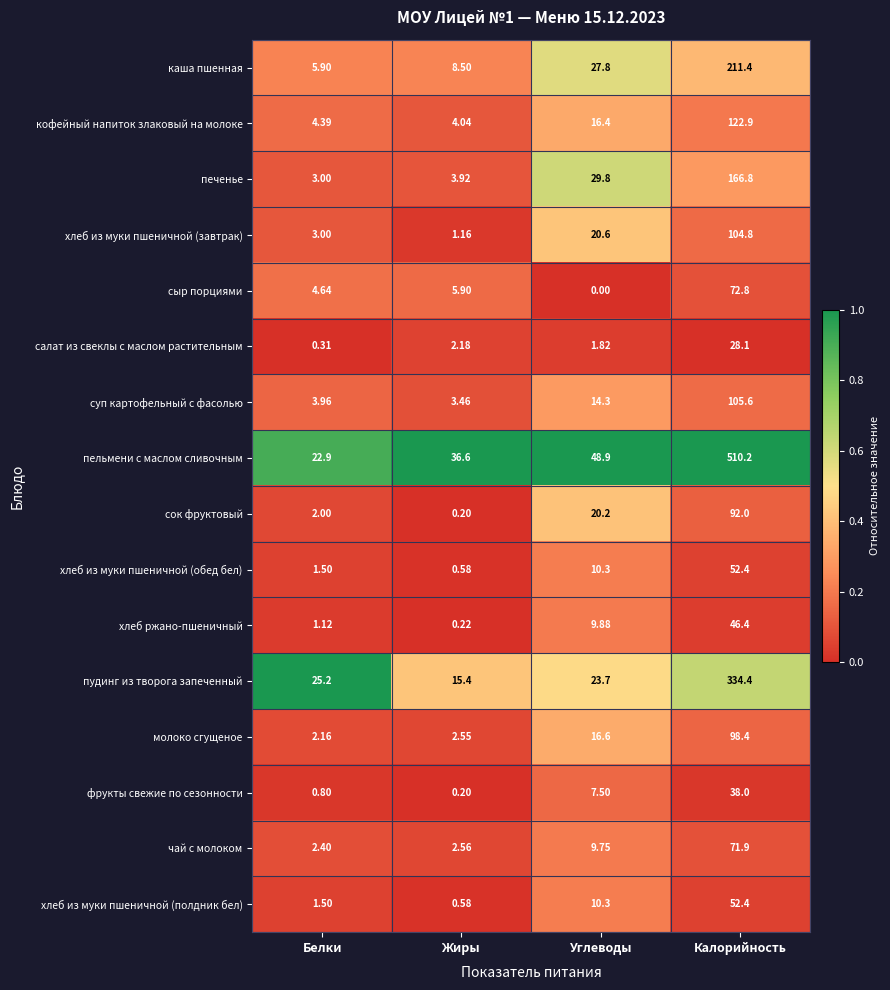

At which category is the sum across all series the highest?

Калорийность